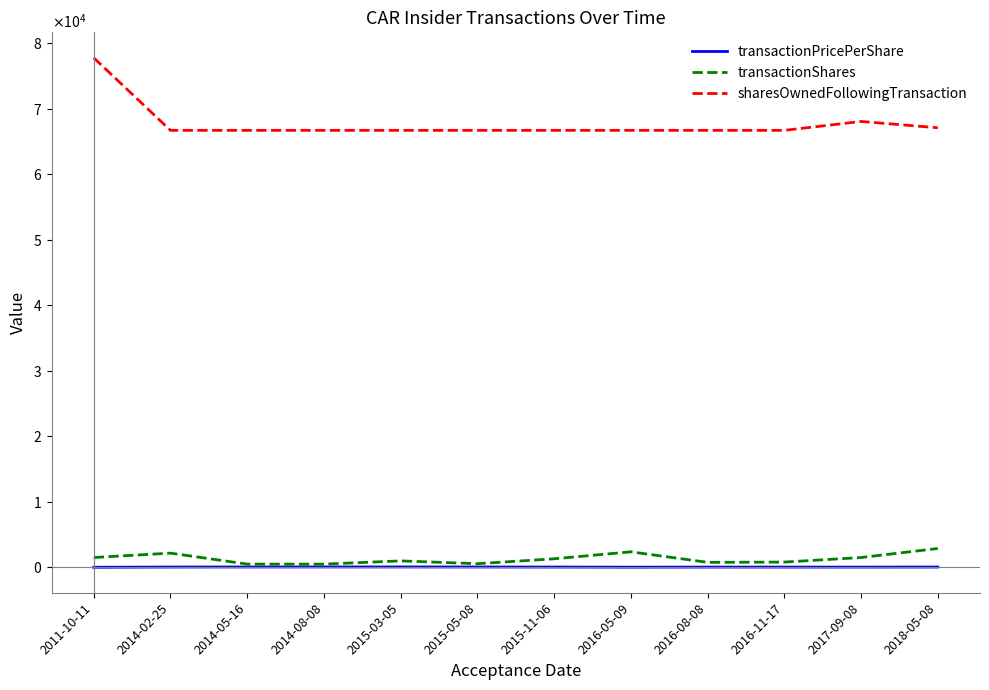

What is the difference between the sharesOwnedFollowingTransaction values at 2017-09-08 and 2014-02-25?

1359.0